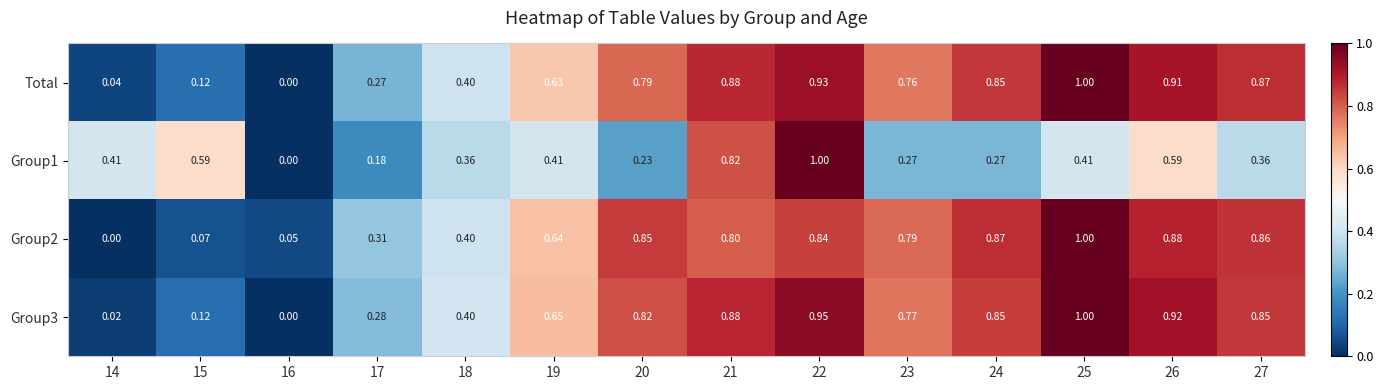

Is the value of Group2 at 23 greater than the value of Group1 at 20?

Yes